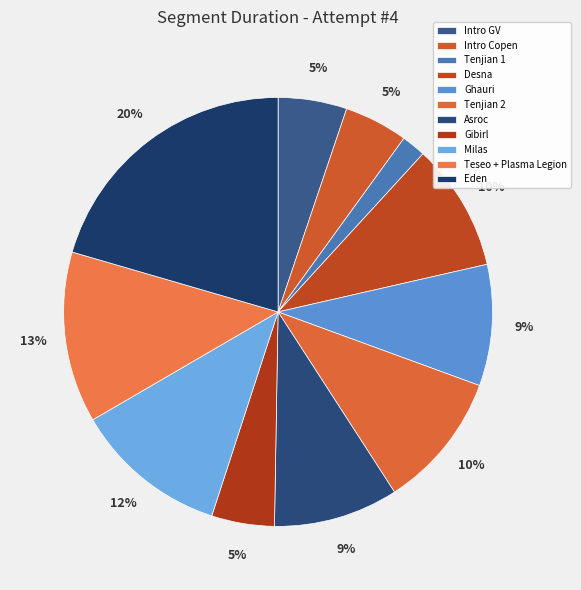

Is Eden the majority of the pie?

No